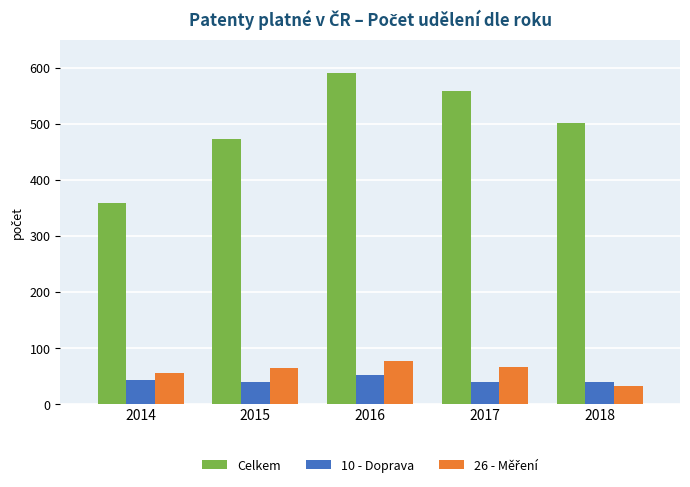

Which series has the largest total across all categories?

Celkem